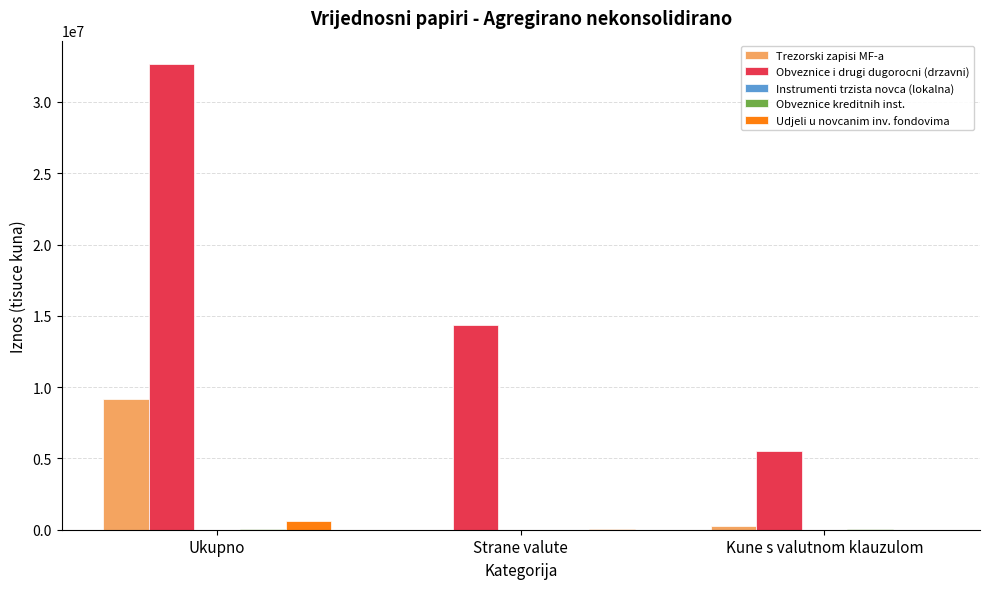

Which series changed the most between Ukupno and Kune s valutnom klauzulom?

Obveznice i drugi dugorocni (drzavni)